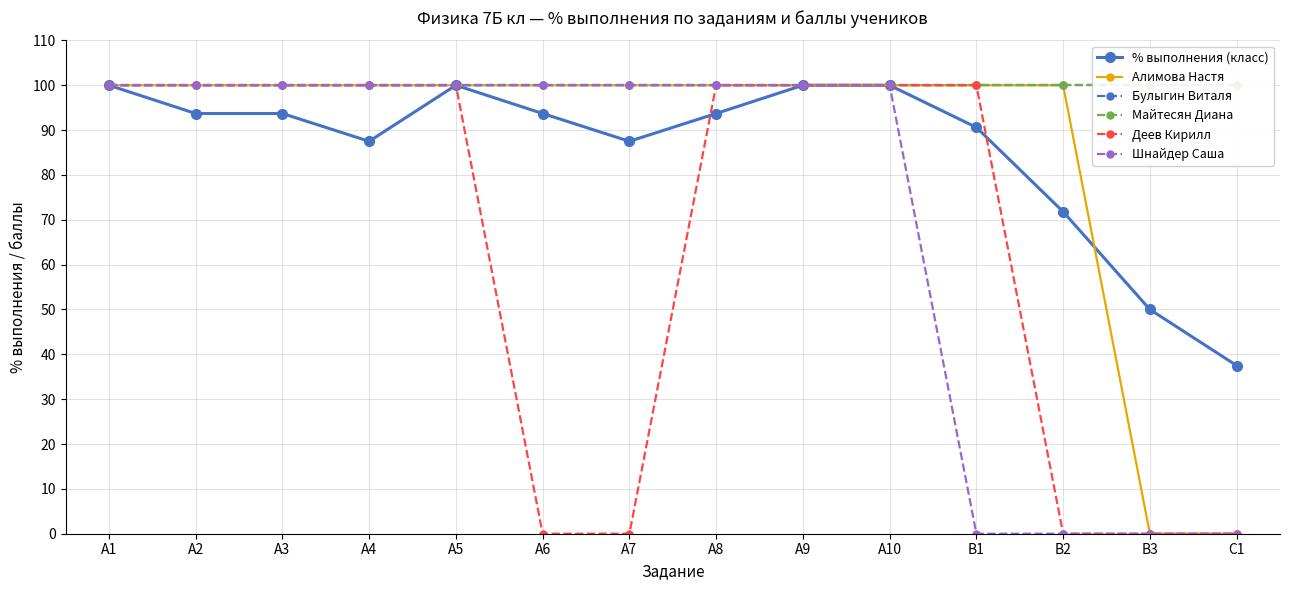

How many lines are shown in the chart?

6